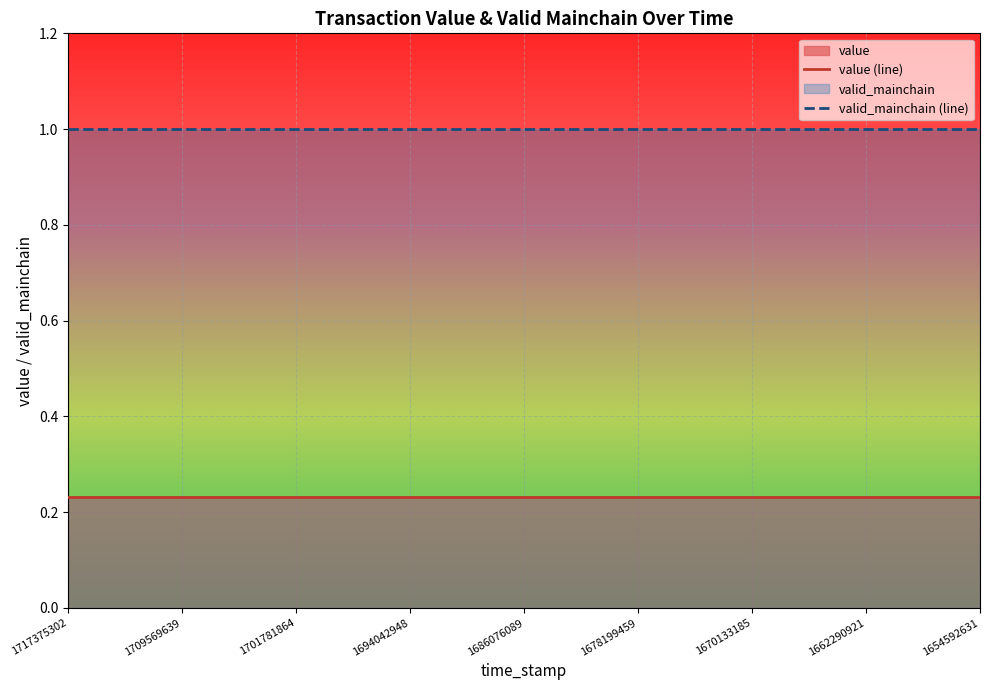

Rank the series by their average value, from highest to lowest.

valid_mainchain (line), value (line)